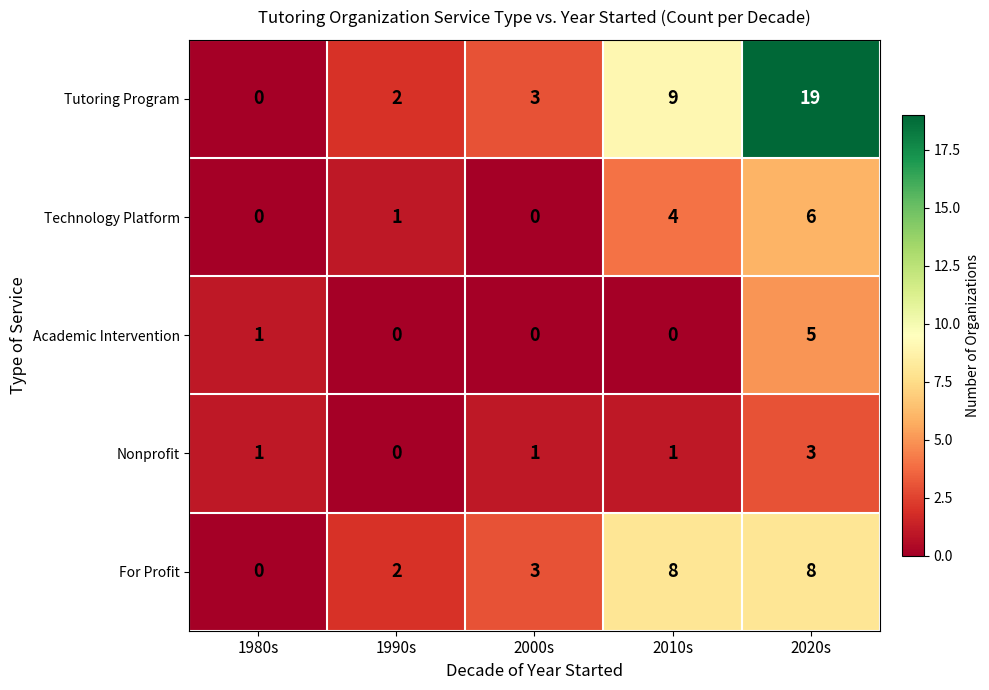

Rank the series at 2020s from highest to lowest value.

Tutoring Program, For Profit, Technology Platform, Academic Intervention, Nonprofit